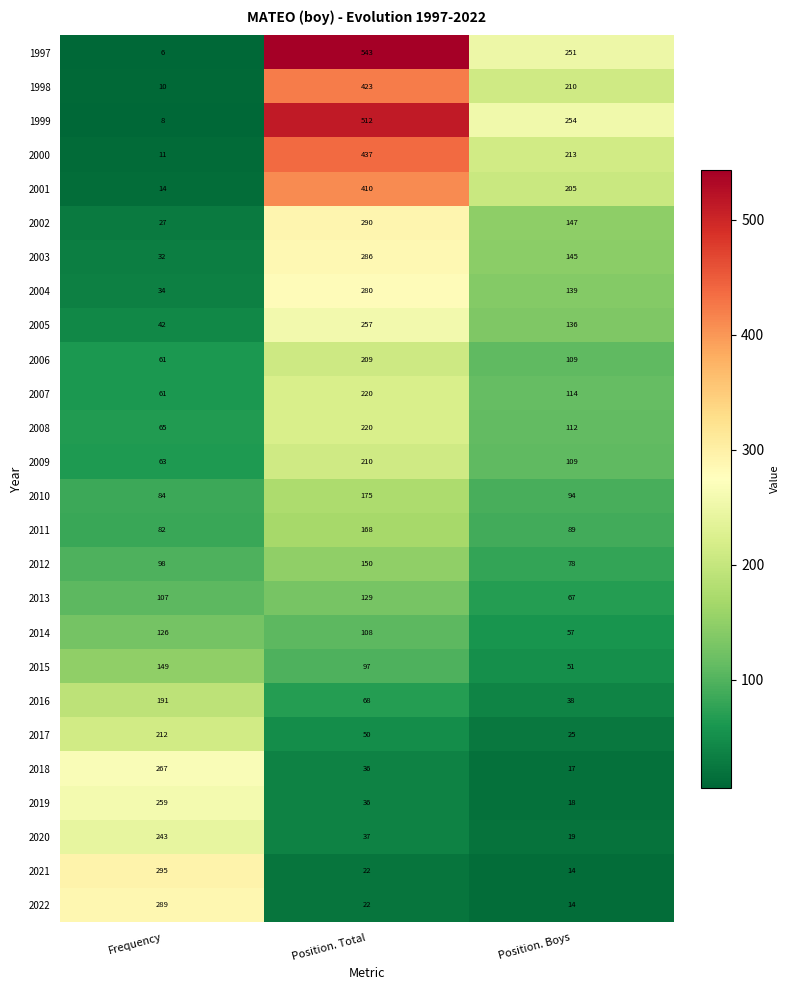

The 2017 series shows 212 at Frequency. True or false?

True